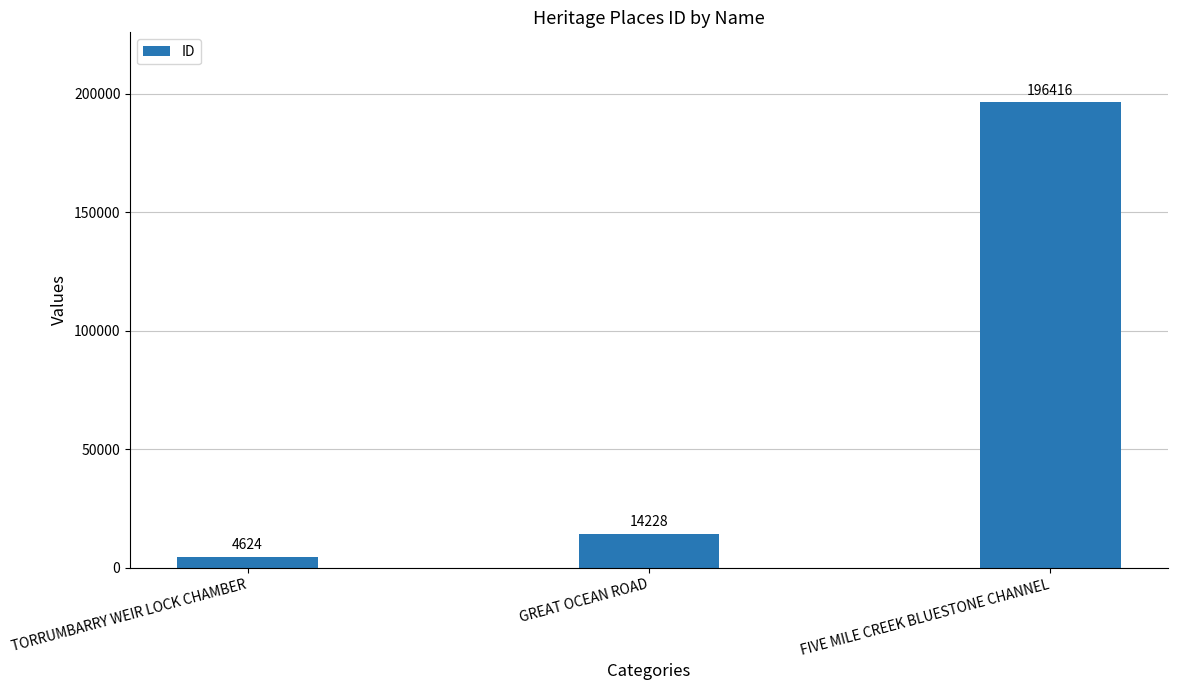

Which has a higher value, GREAT OCEAN ROAD or FIVE MILE CREEK BLUESTONE CHANNEL?

FIVE MILE CREEK BLUESTONE CHANNEL